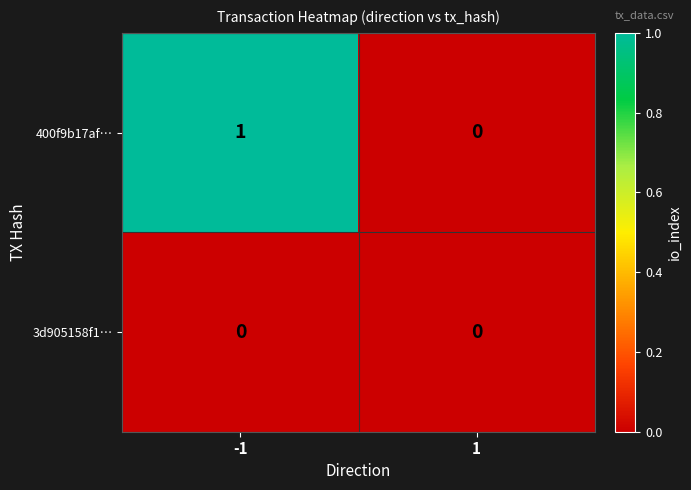

What is the difference between the highest and lowest values at -1?

1